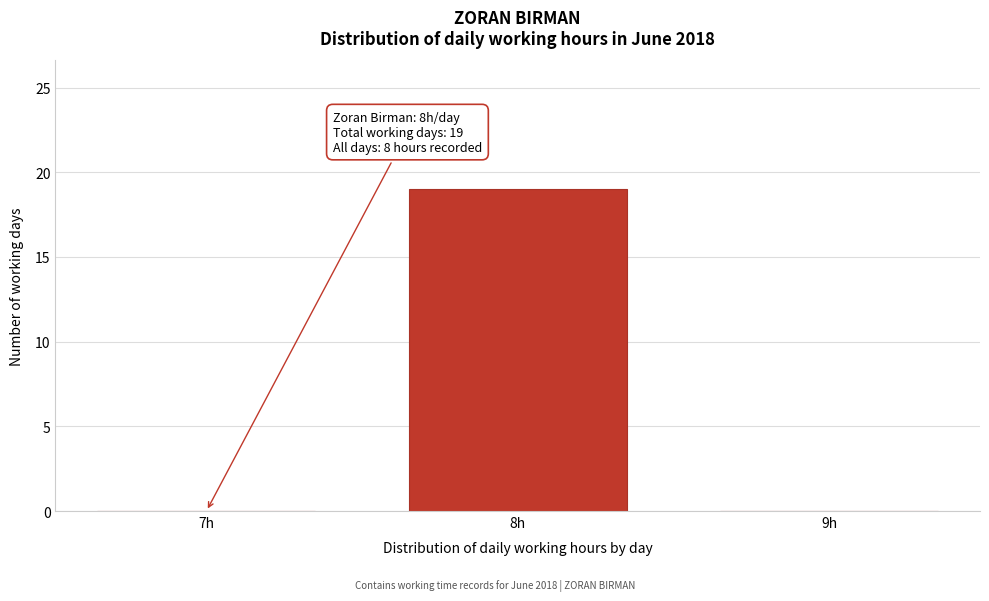

Reading left to right, list all the values displayed in this chart.

7h=0	8h=19	9h=0